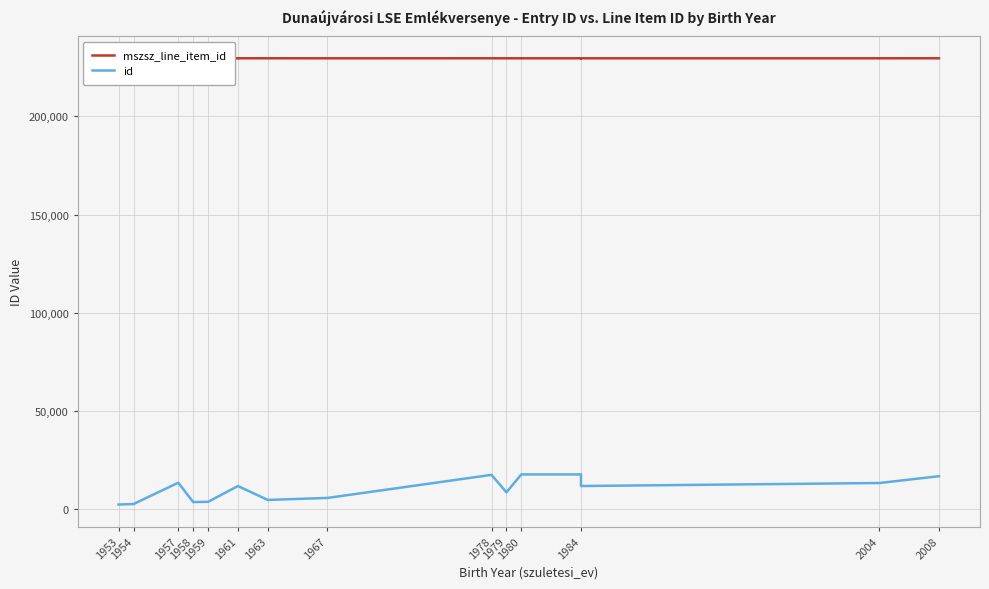

True or false: mszsz_line_item_id has more than 1 points higher than both neighbors.

True